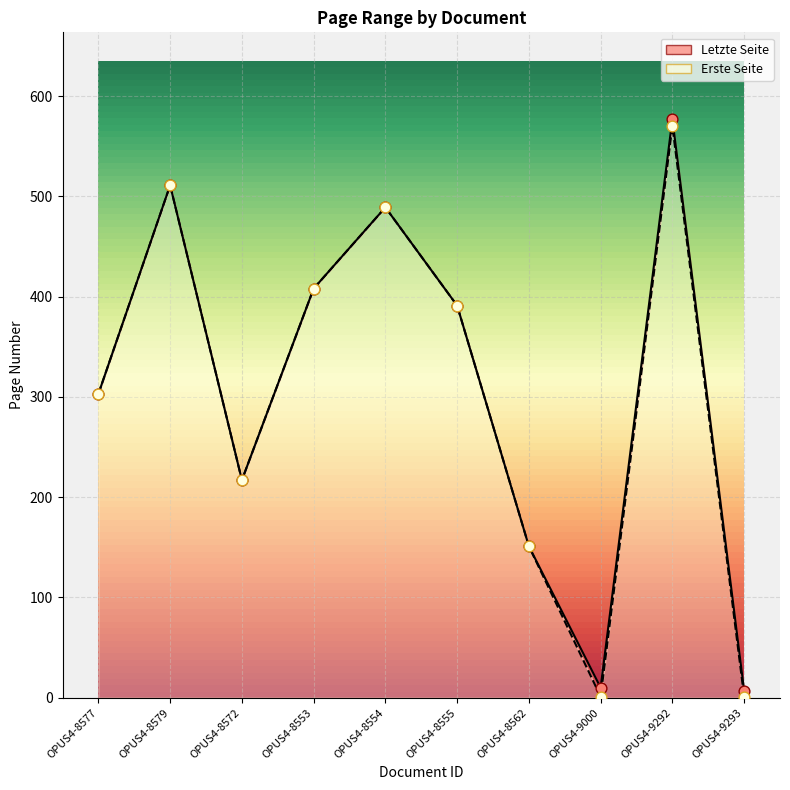

What is the total value across all series at OPUS4-8553?

816